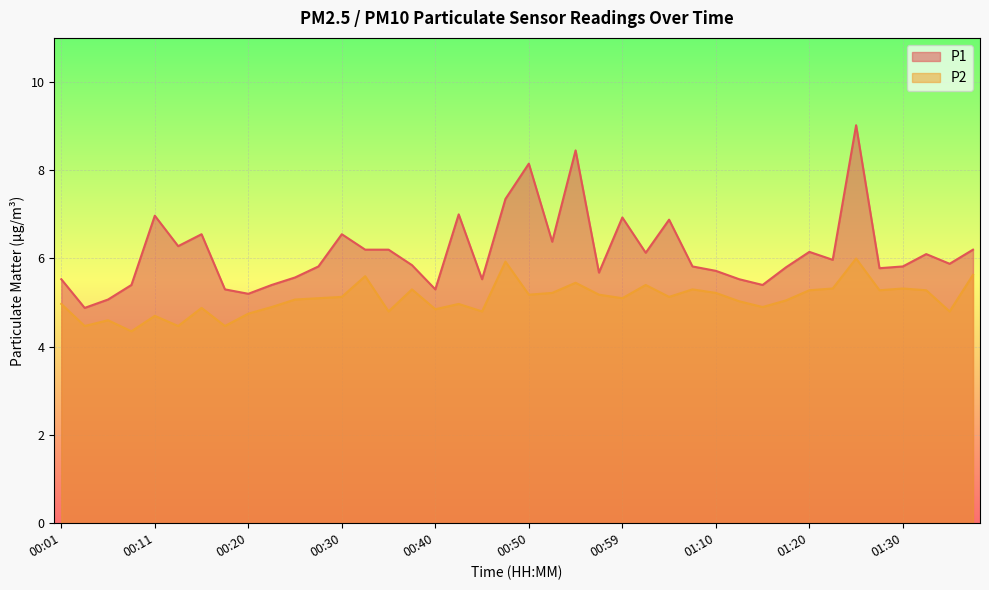

Where does the P2 series first go above 5?

00:25